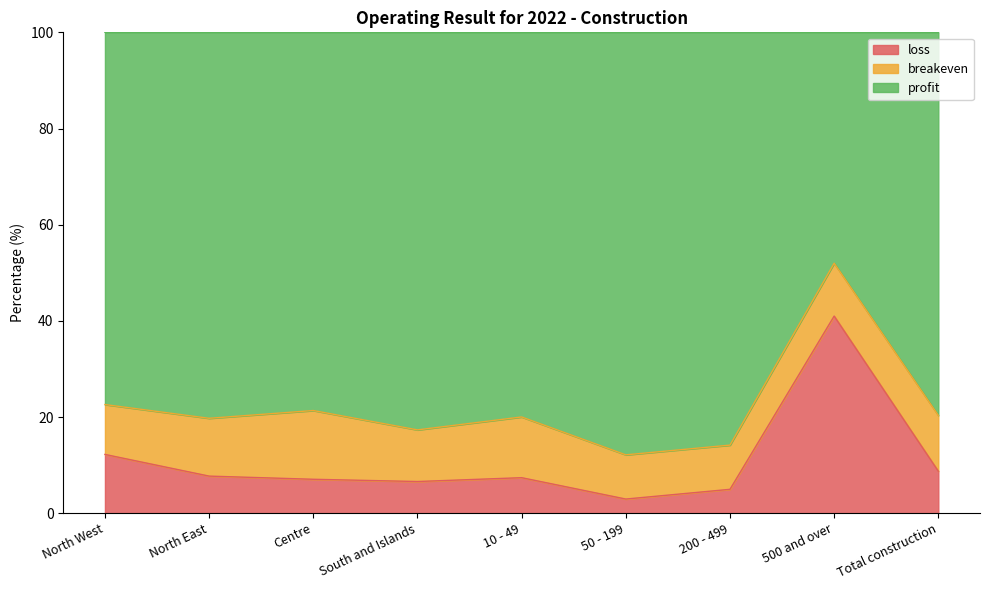

What is the label of the 7th point from the left?

200 - 499